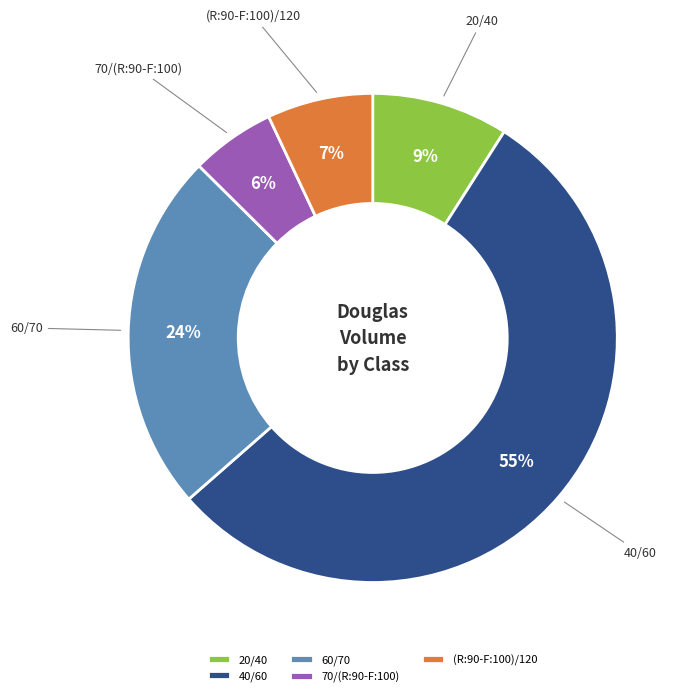

Count the number of slices in the pie.

5